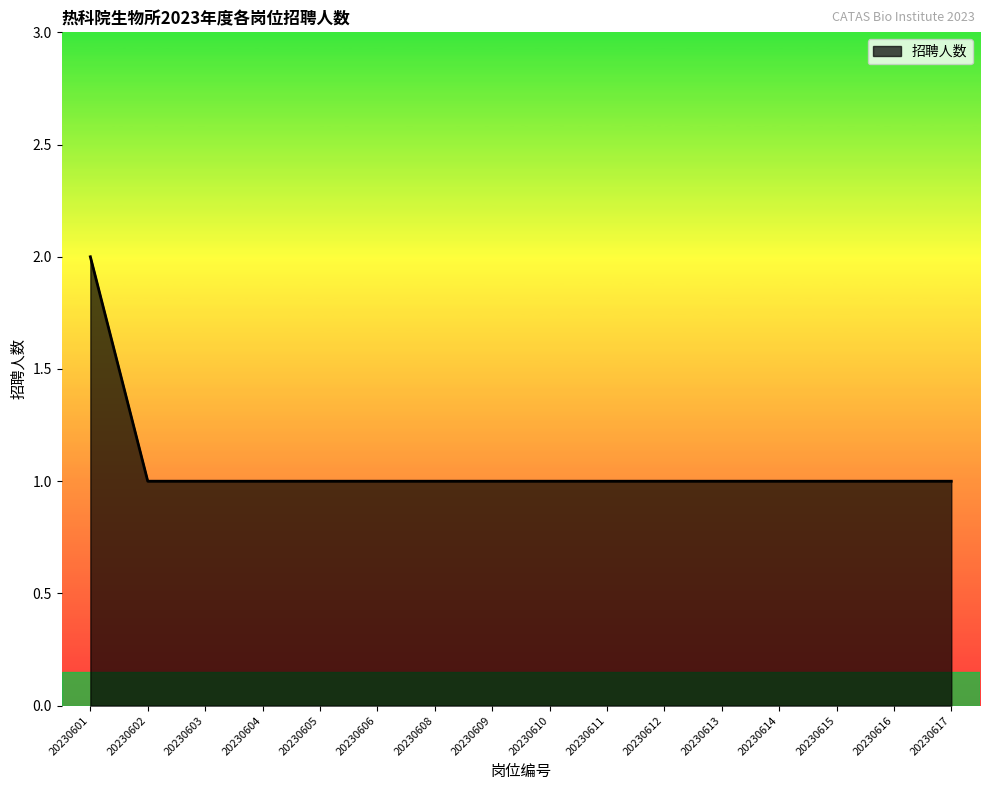

The value at 20230614 is 1. True or false?

True